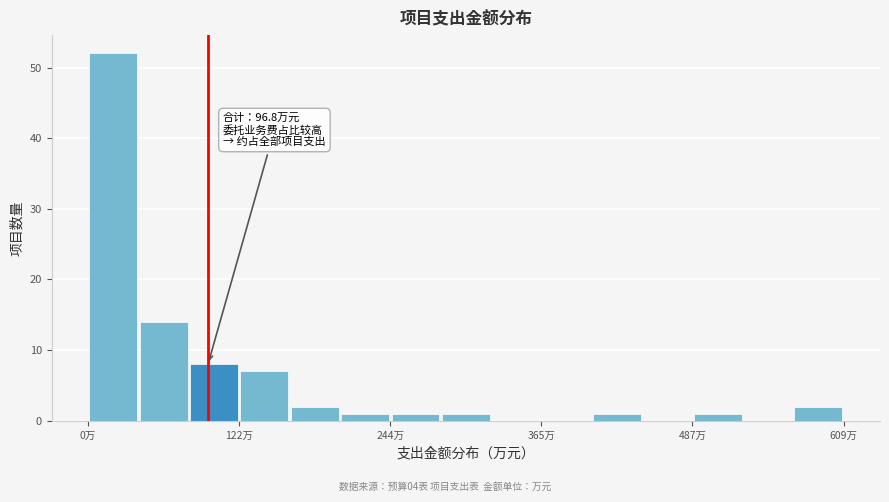

Read against the x-axis, roughly where is the centre of the tallest bar?

20